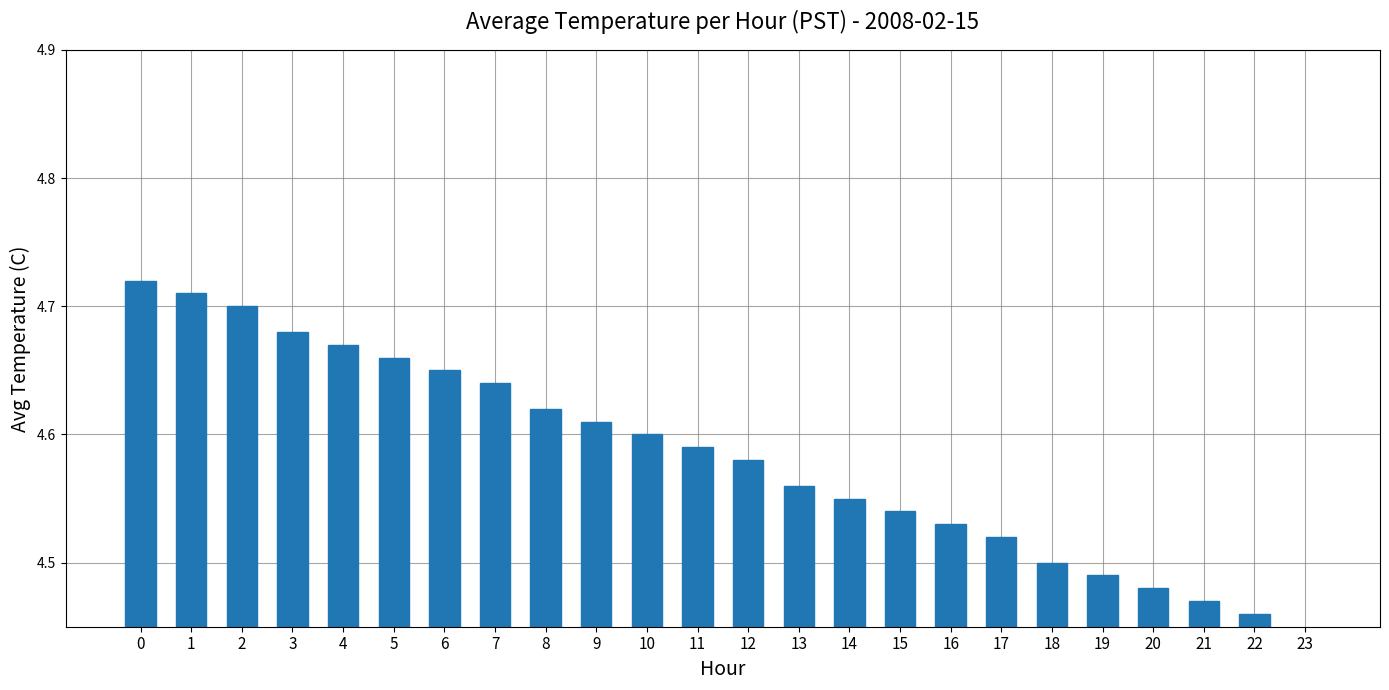

Which label corresponds to the smallest value in the chart?

23